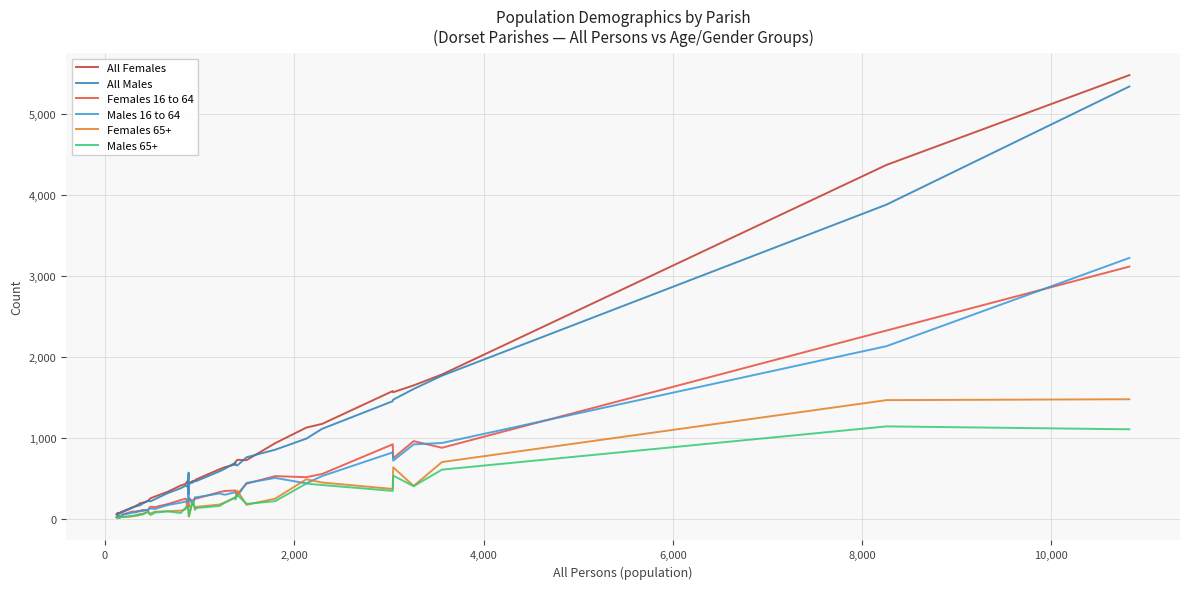

What is the maximum value shown in the chart?

5482